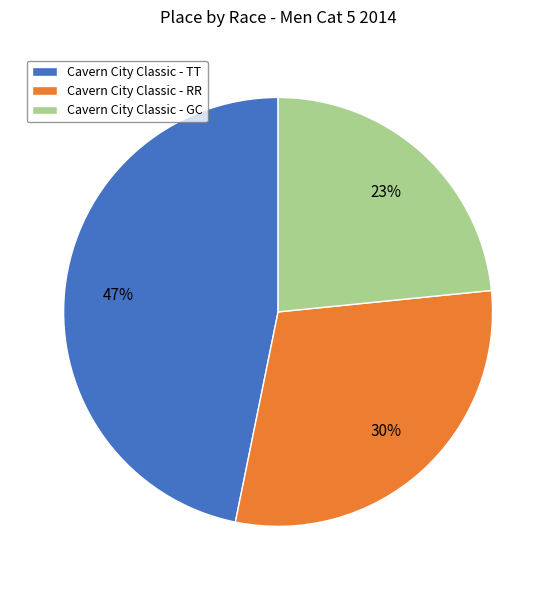

Combined, do Cavern City Classic - GC and Cavern City Classic - RR account for over 50%?

Yes